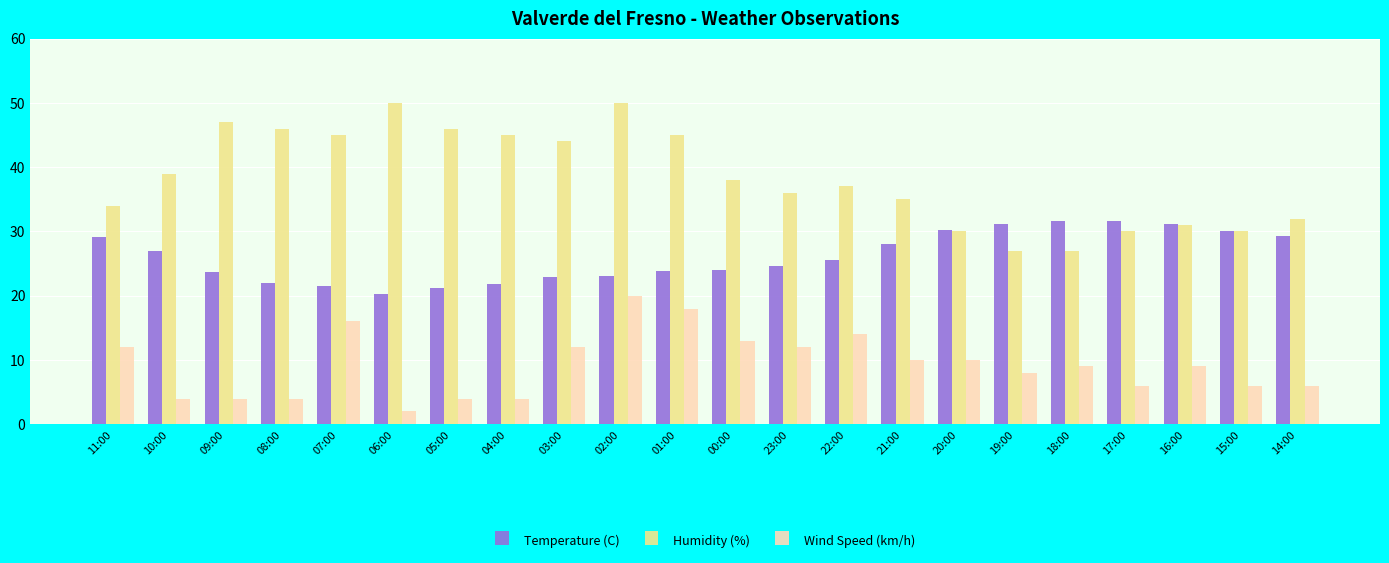

How many categories are shown in the chart?

22